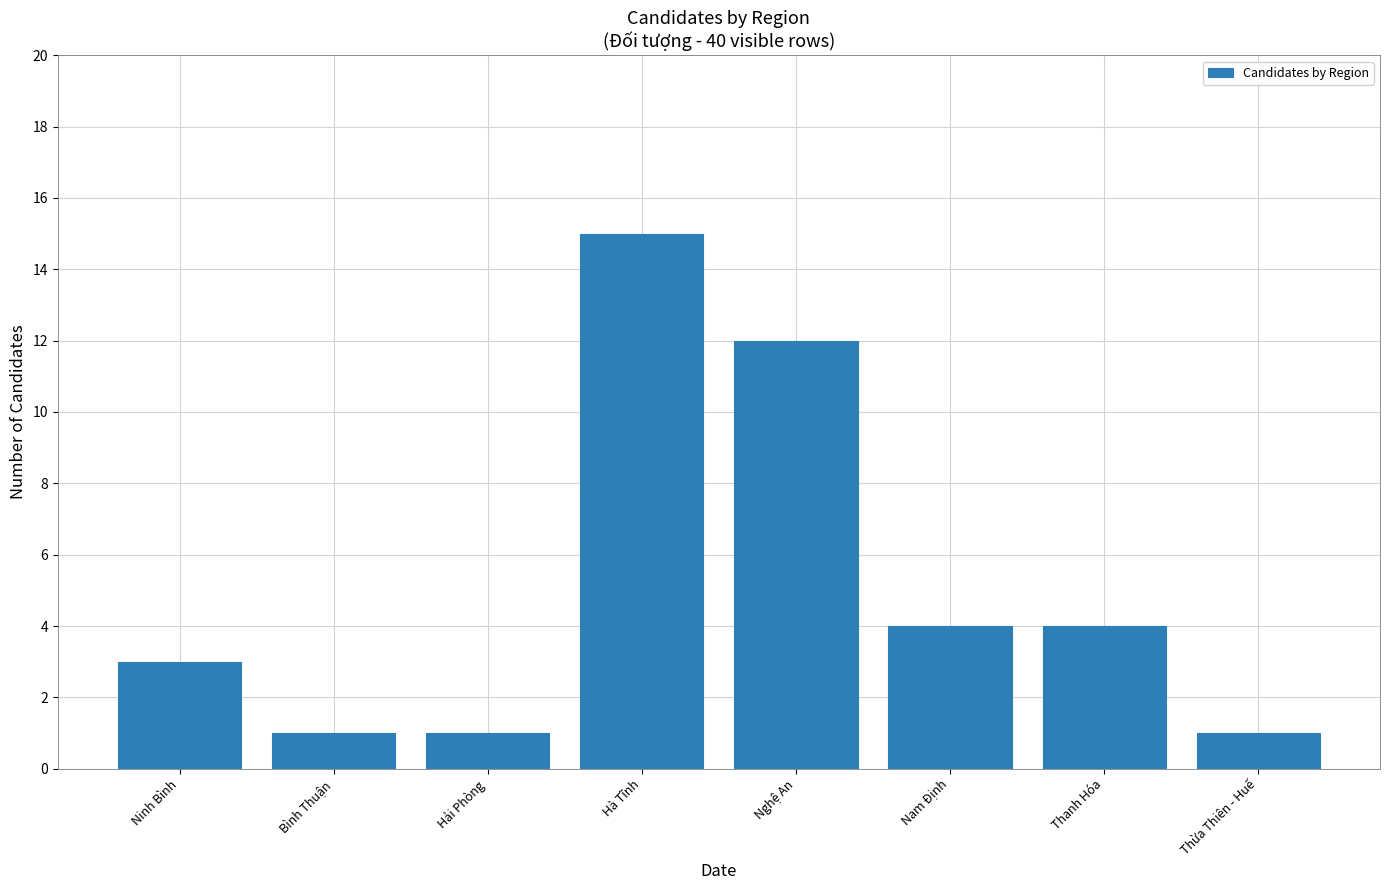

What is the average value?

5